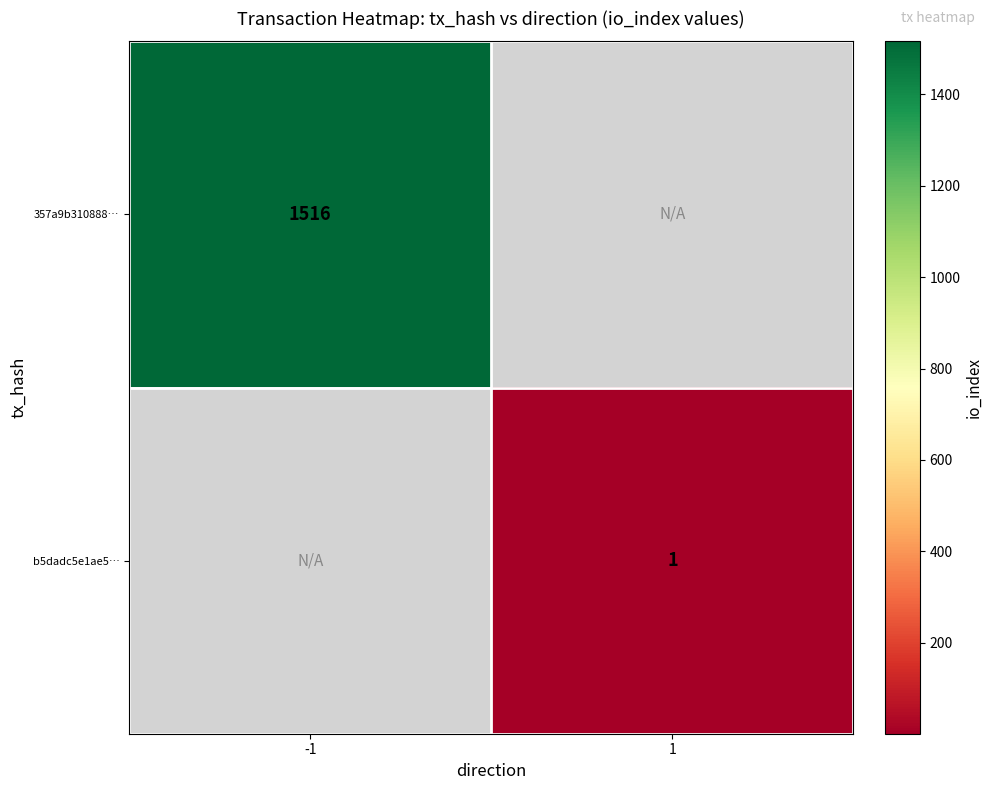

True or false: 357a9b310888… has a value of 1516 at -1.

True